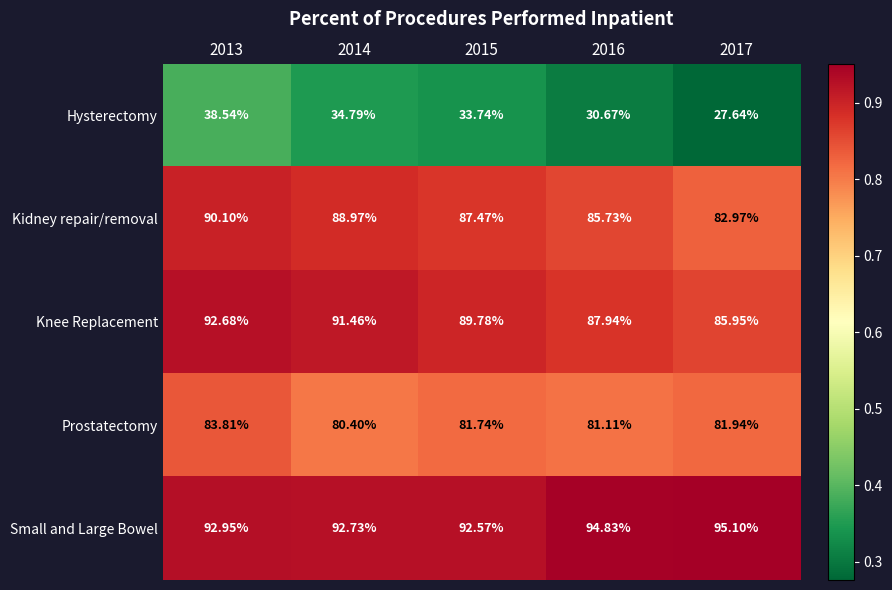

Rank the series at 2016 from lowest to highest value.

Hysterectomy, Prostatectomy, Kidney repair/removal, Knee Replacement, Small and Large Bowel